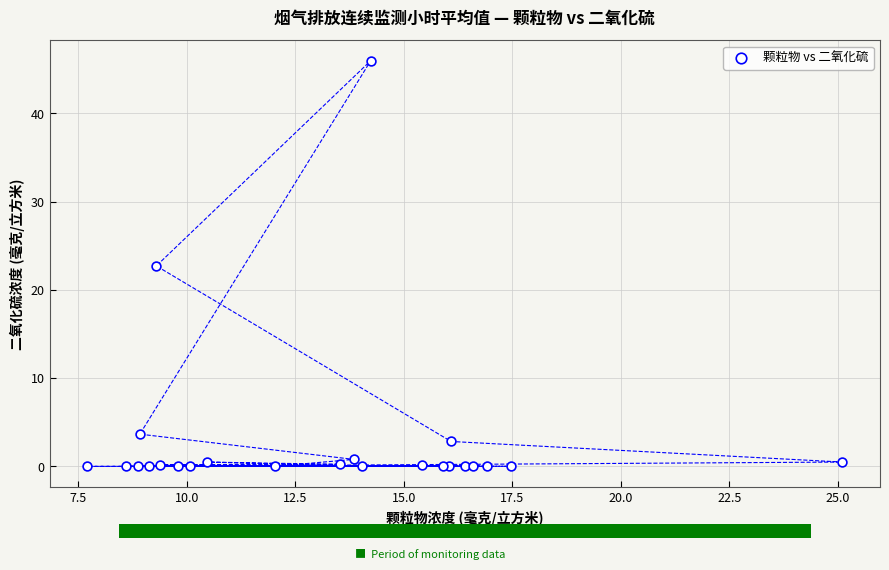

What Y value in the scatter plot is closest to 22?

22.7